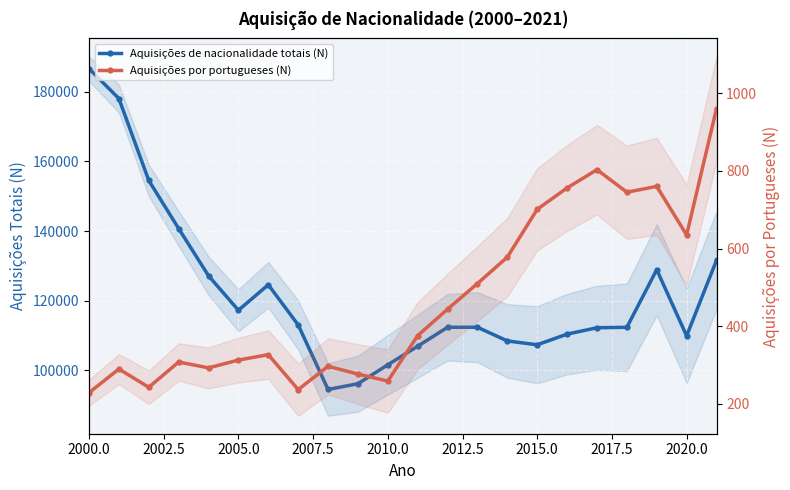

Rank the series by their average value, from lowest to highest.

Aquisições por portugueses (N), Aquisições de nacionalidade totais (N)